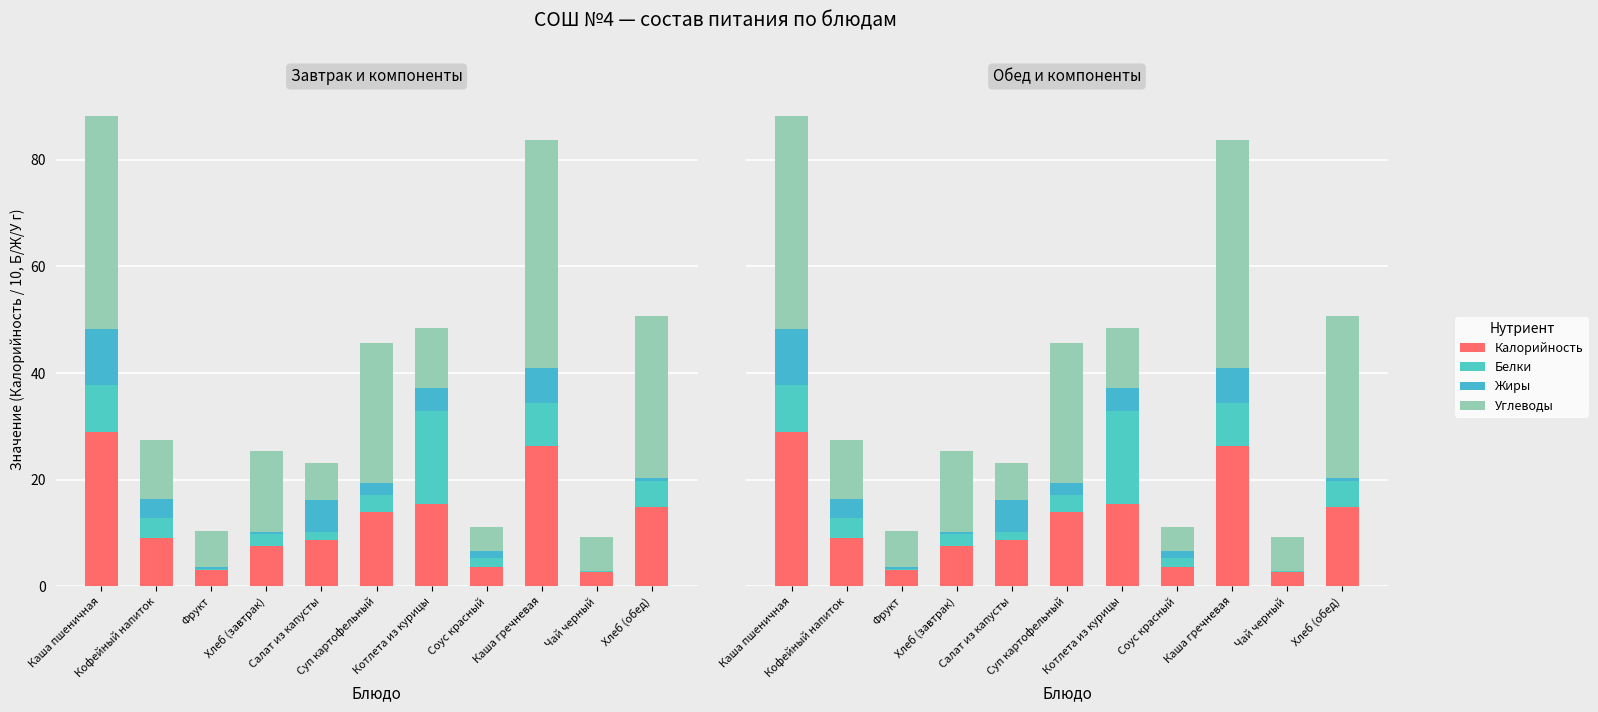

What is the difference between the highest and lowest values at Каша пшеничная?

31.3